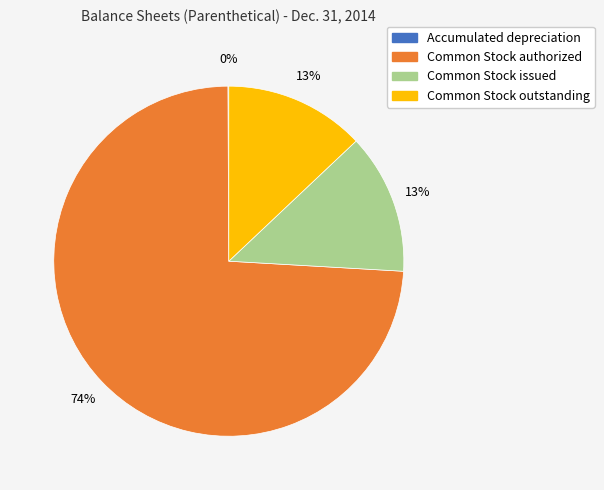

What is the majority slice?

Common Stock authorized